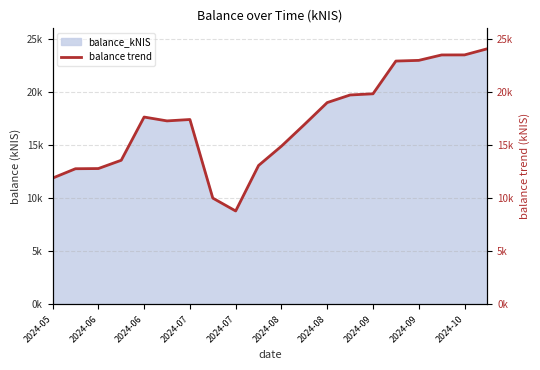

What is the maximum value shown in the chart?

24079.0